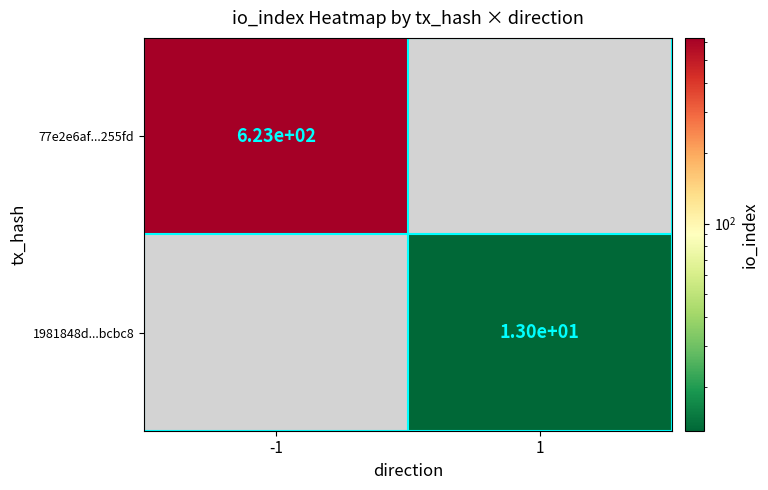

Is it true that 77e2e6af...255fd equals 623 at -1?

True